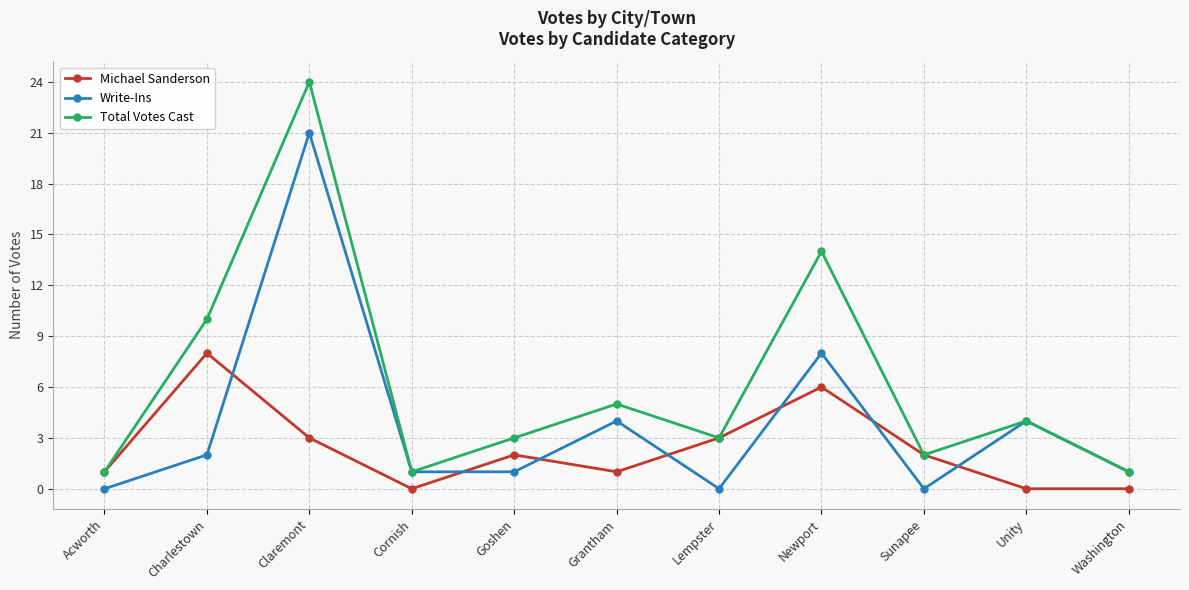

Is the value of Michael Sanderson at Lempster greater than the value of Write-Ins at Sunapee?

Yes